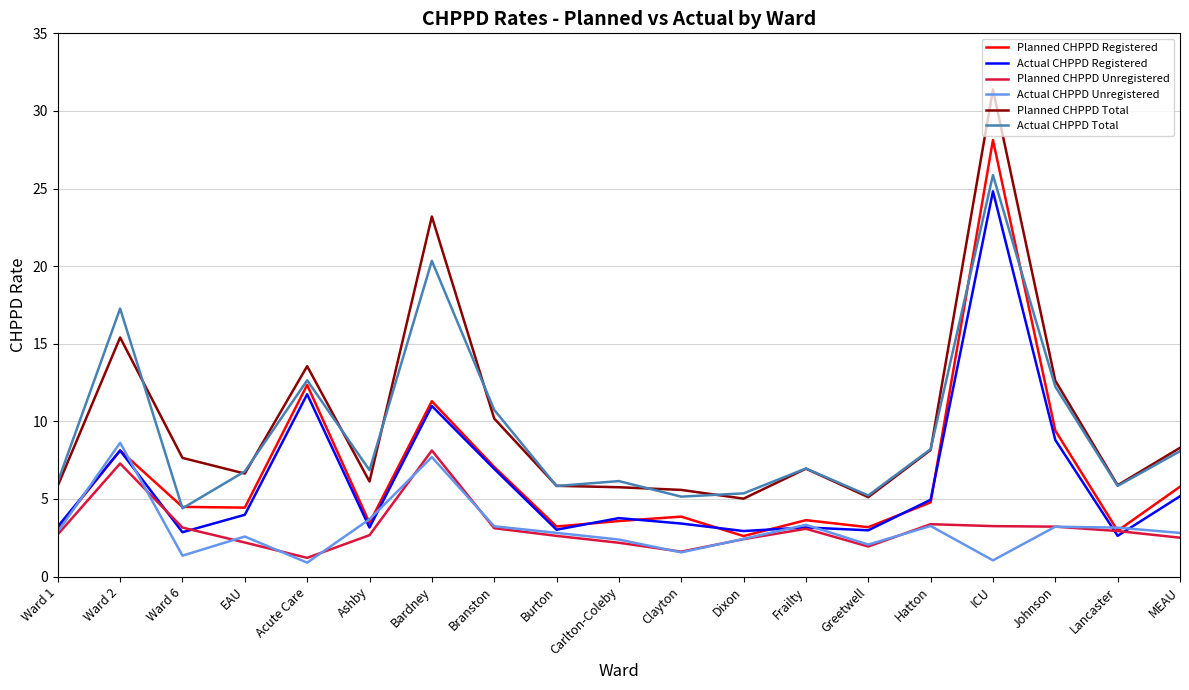

What is the minimum value shown in the chart?

0.9